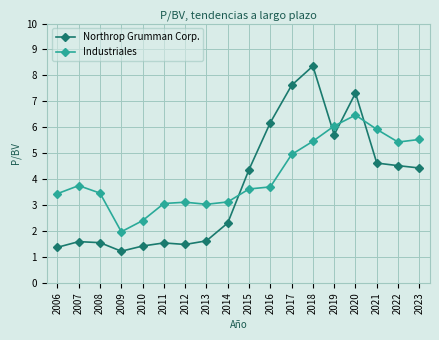

What is the greatest value displayed?

8.4